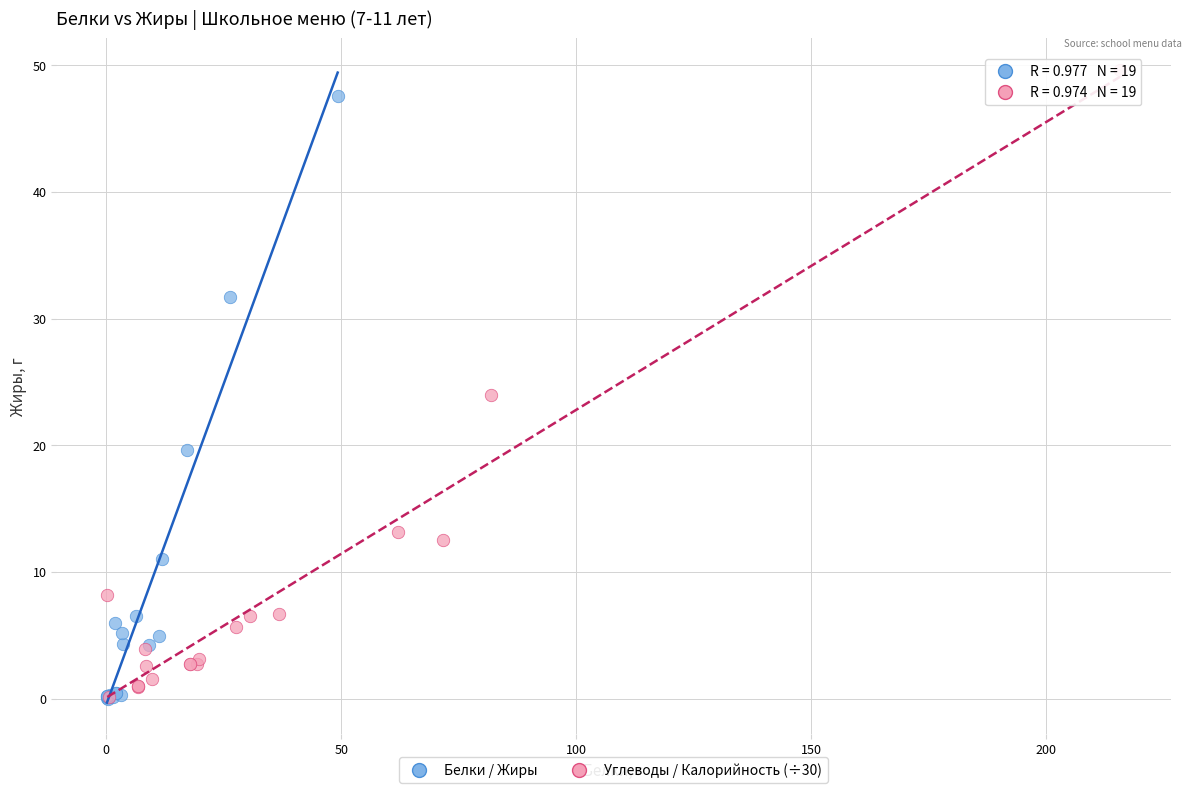

Which series has the widest spread of Y values?

Углеводы / Калорийность (÷30)